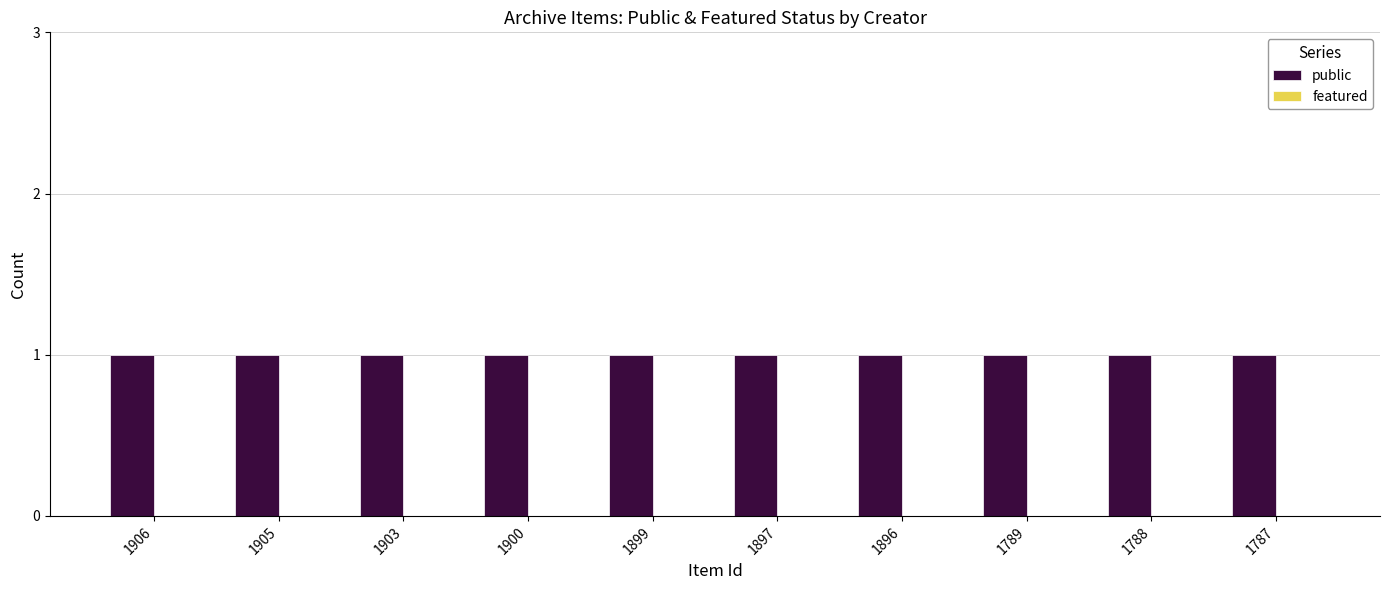

Which category has the highest value across all series?

1906